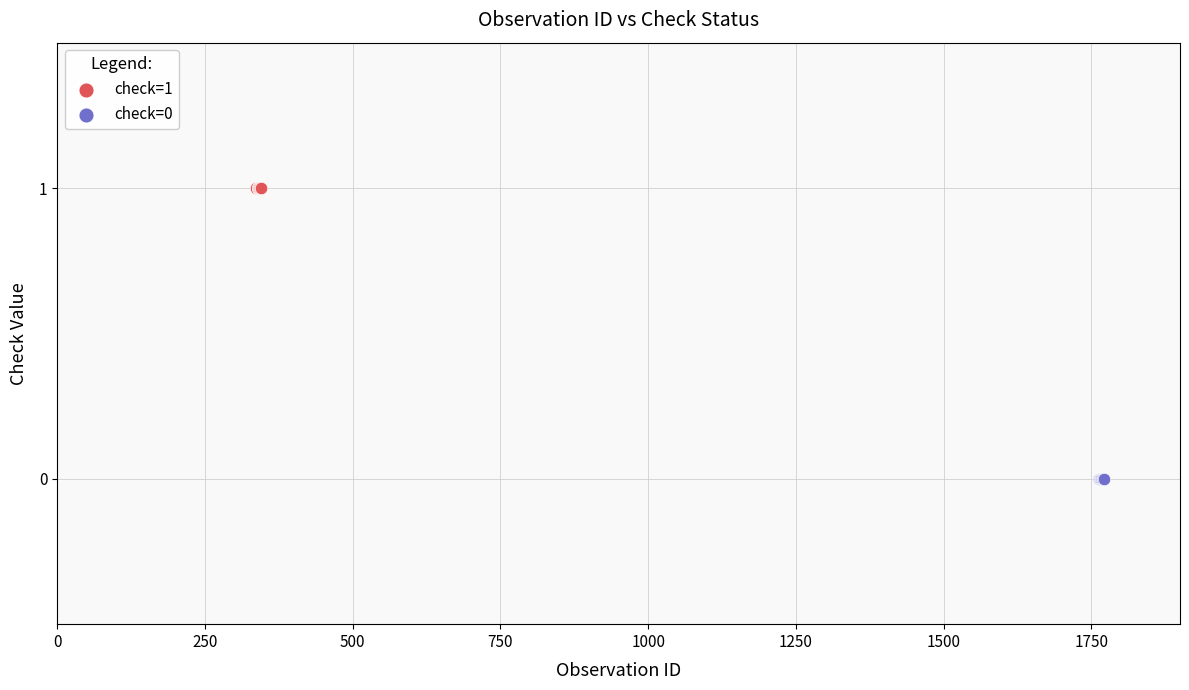

Which series reaches the maximum Y coordinate?

check=1